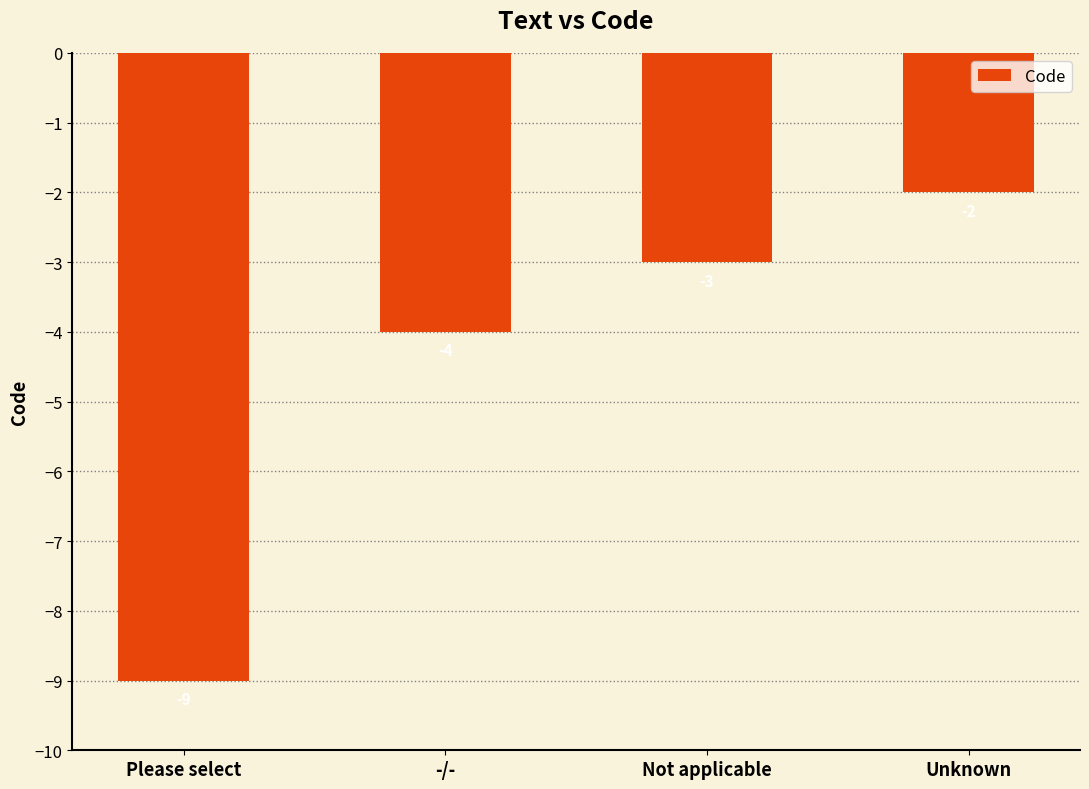

At which category does the chart reach its peak across all series?

Unknown